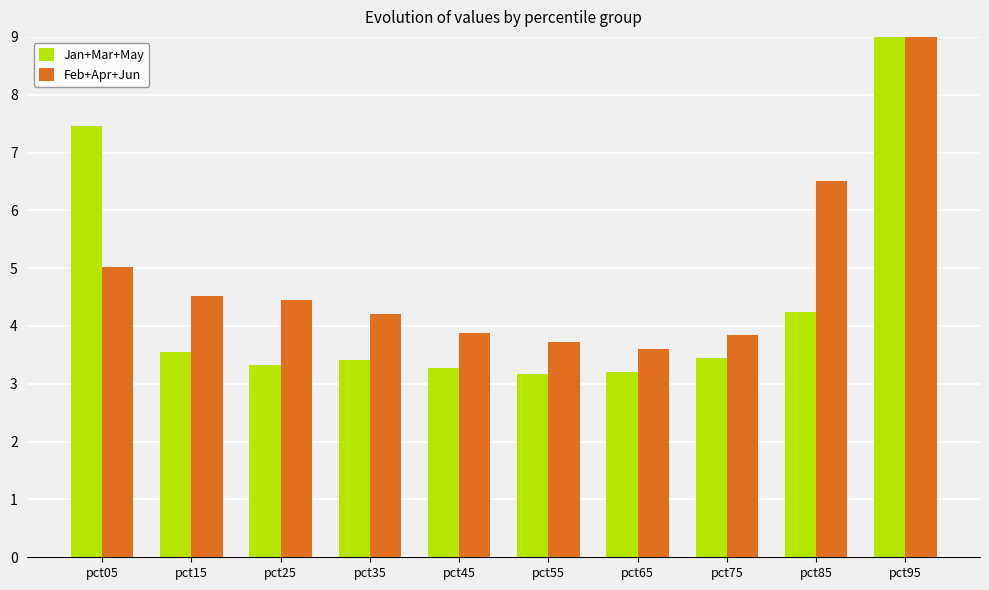

What is the average value of the Jan+Mar+May series?

5.3